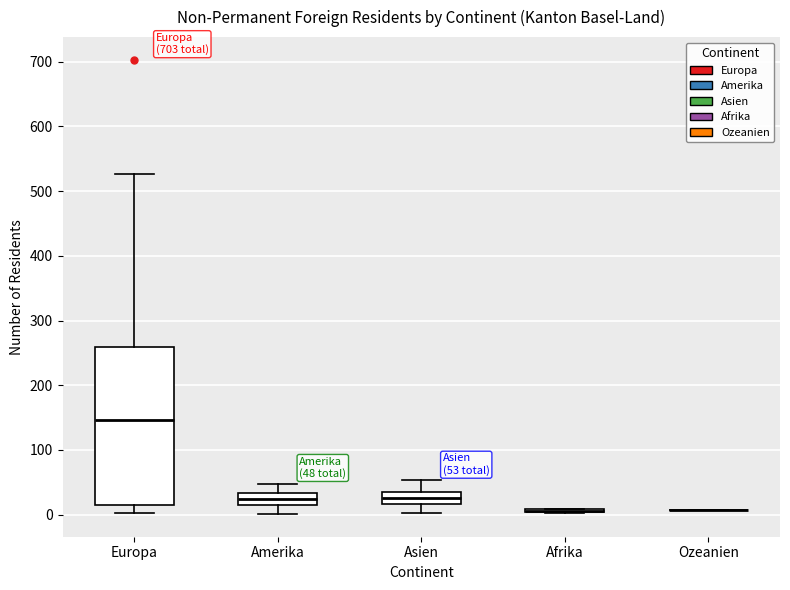

Comparing the boxes themselves (not the whiskers), which one is the tallest?

Europa